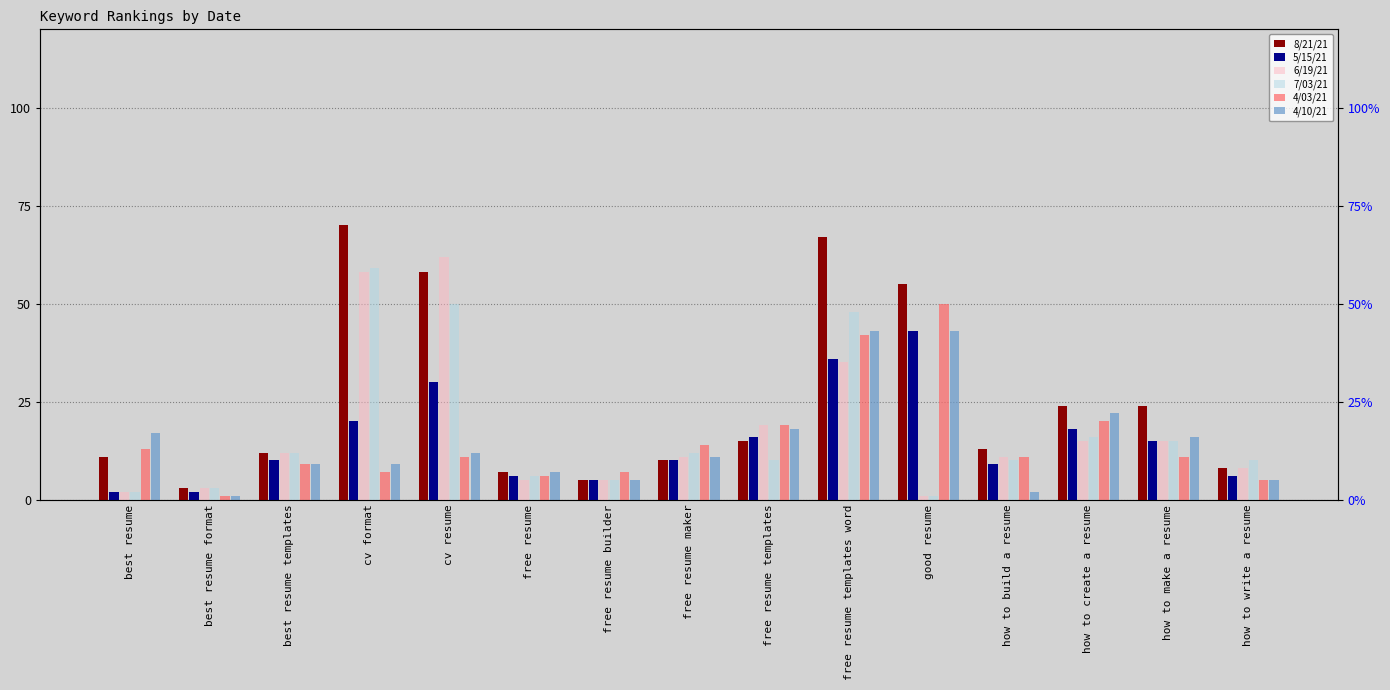

At which category is the sum across all series the highest?

free resume templates word